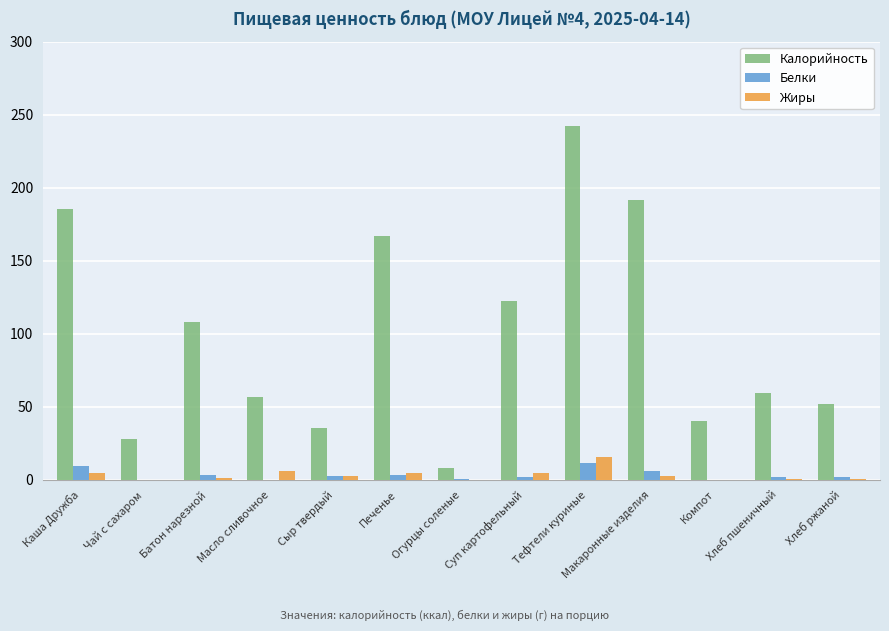

What is the sum of all Белки values?

42.3